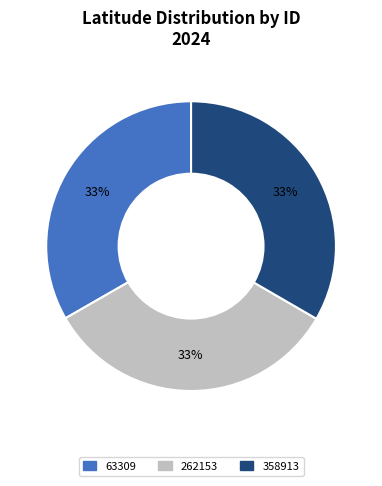

What is the ratio of the value at 262153 to the value at 358913?

1.0